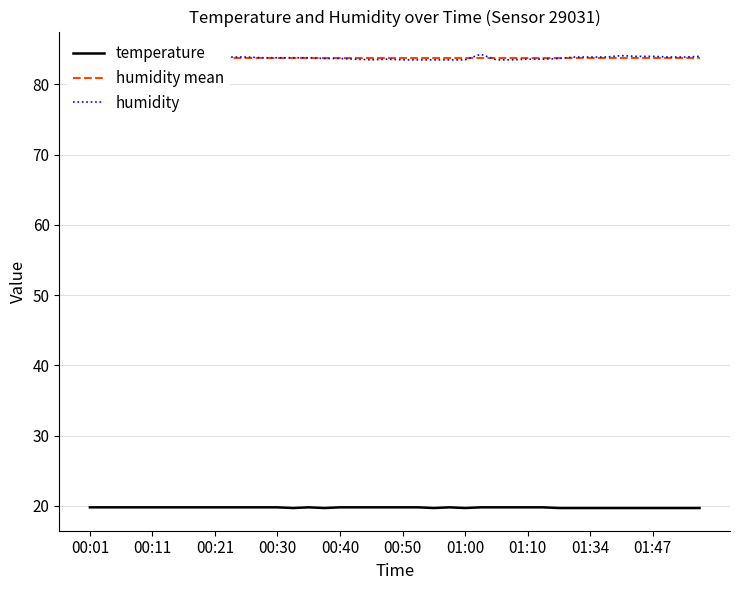

Rank the series by their maximum value, from highest to lowest.

humidity, humidity mean, temperature